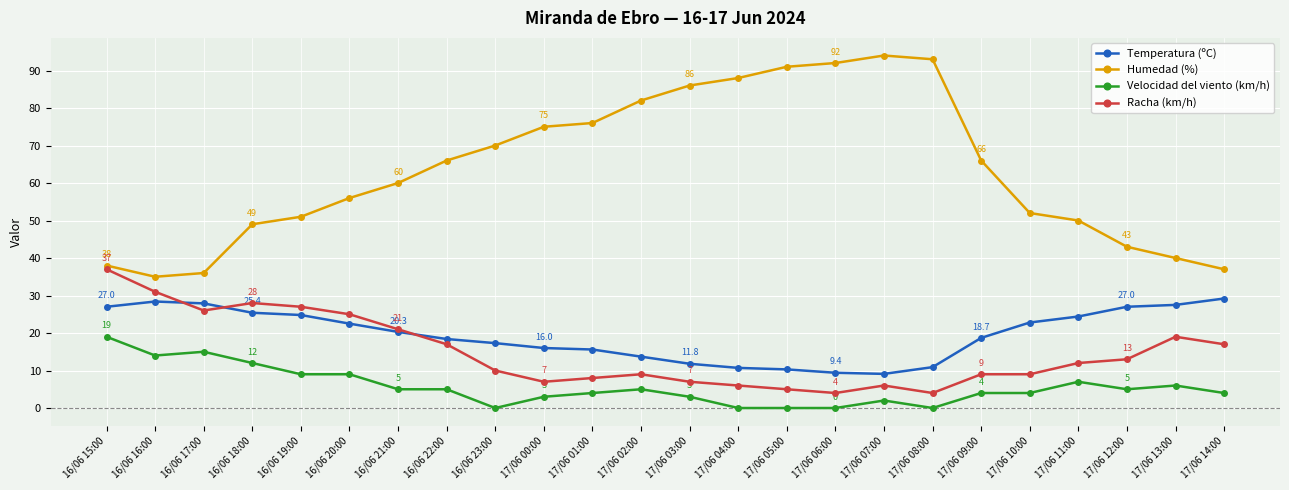

Is the value of Velocidad del viento (km/h) at 16/06 23:00 greater than the value of Humedad (%) at 16/06 17:00?

No